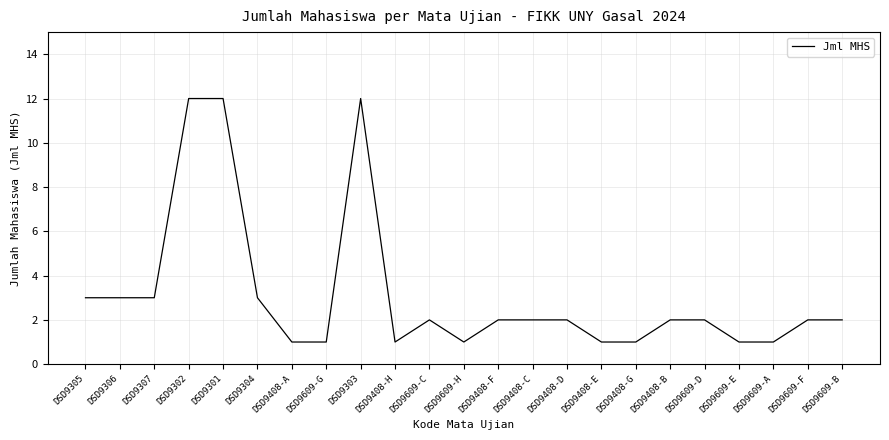

What is the maximum value shown in the chart?

12